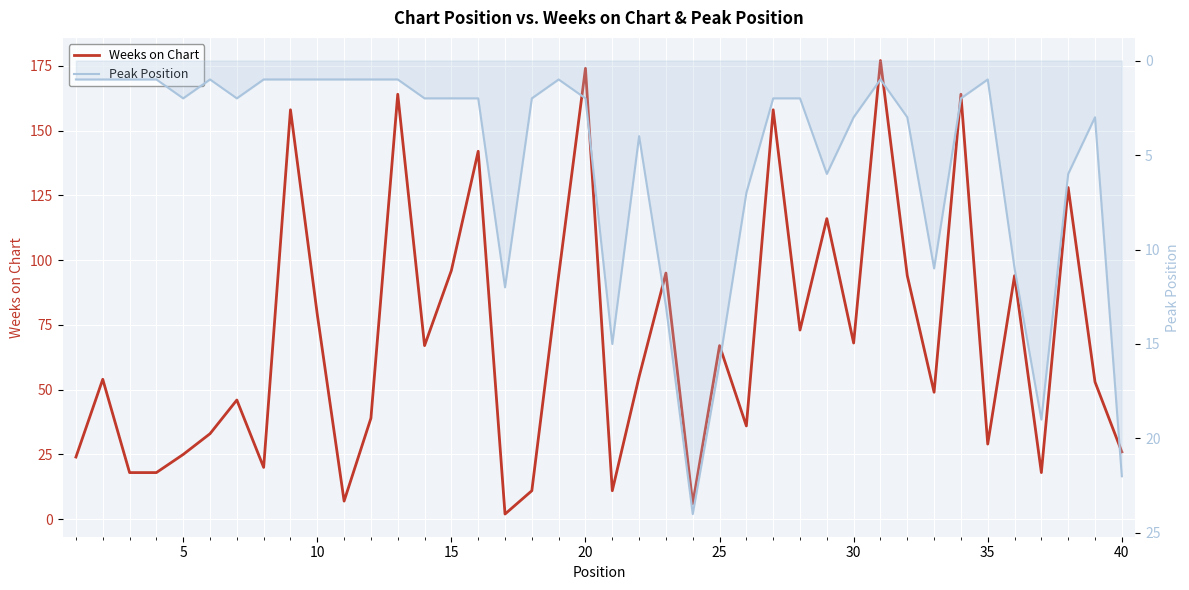

The value of Peak Position at 23 is 35. True or false?

False